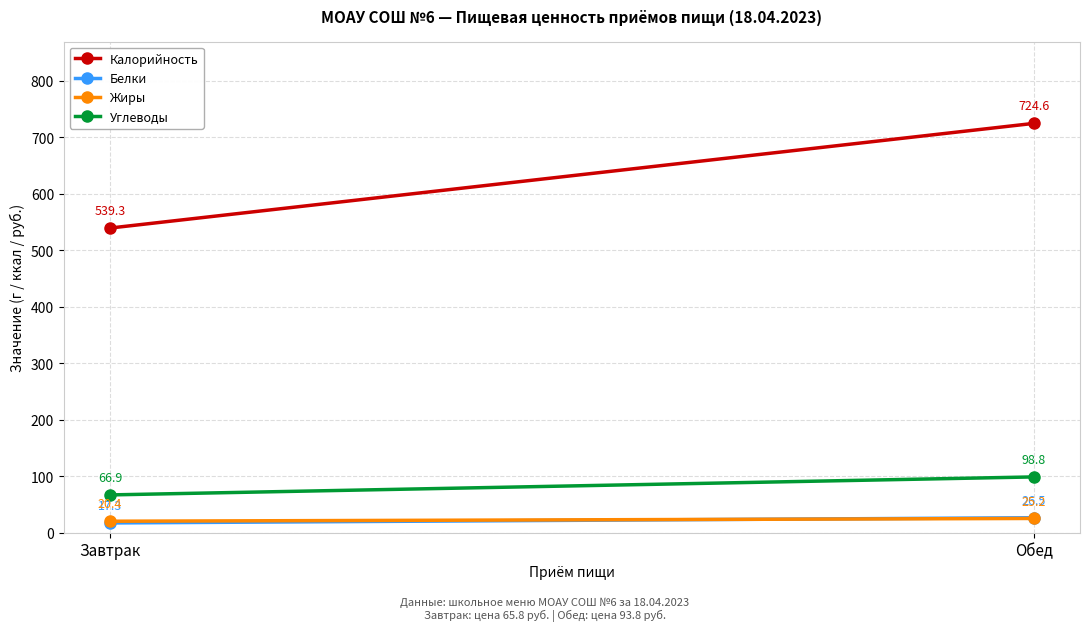

How many values in the Белки series exceed 26?

1